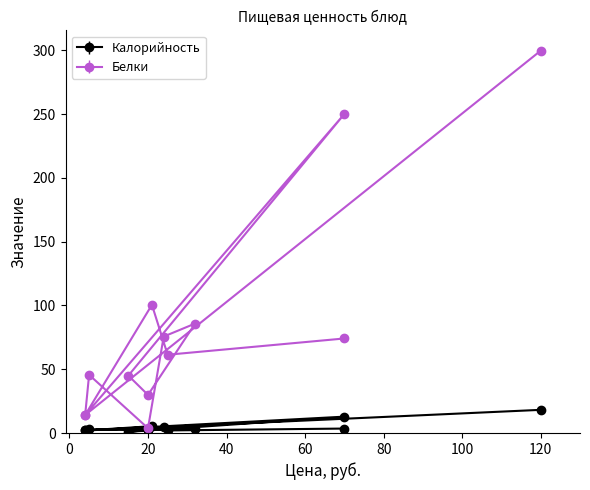

Where is the first local maximum for Калорийность?

21